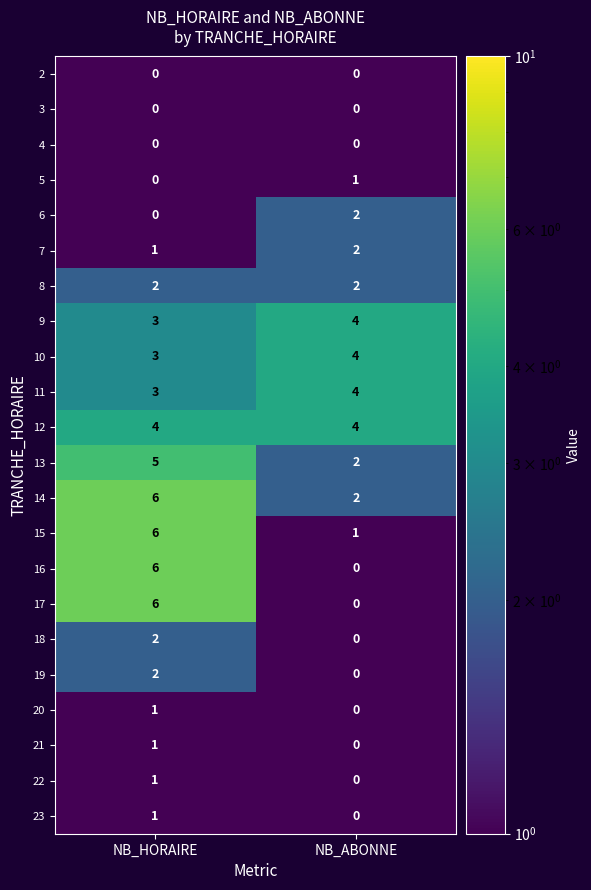

Count the number of data series in this chart.

22